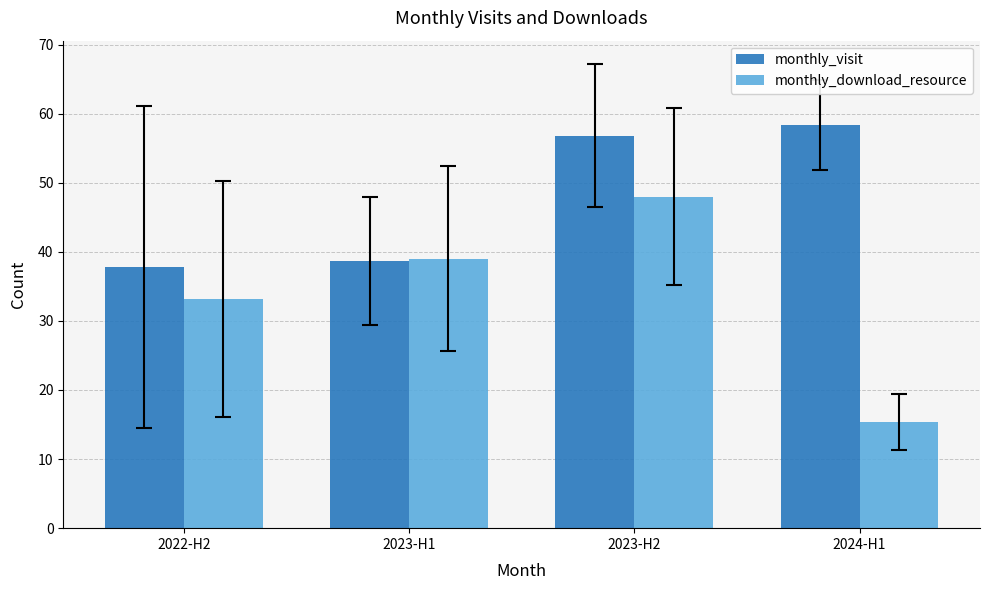

Count the number of categories in the chart.

4